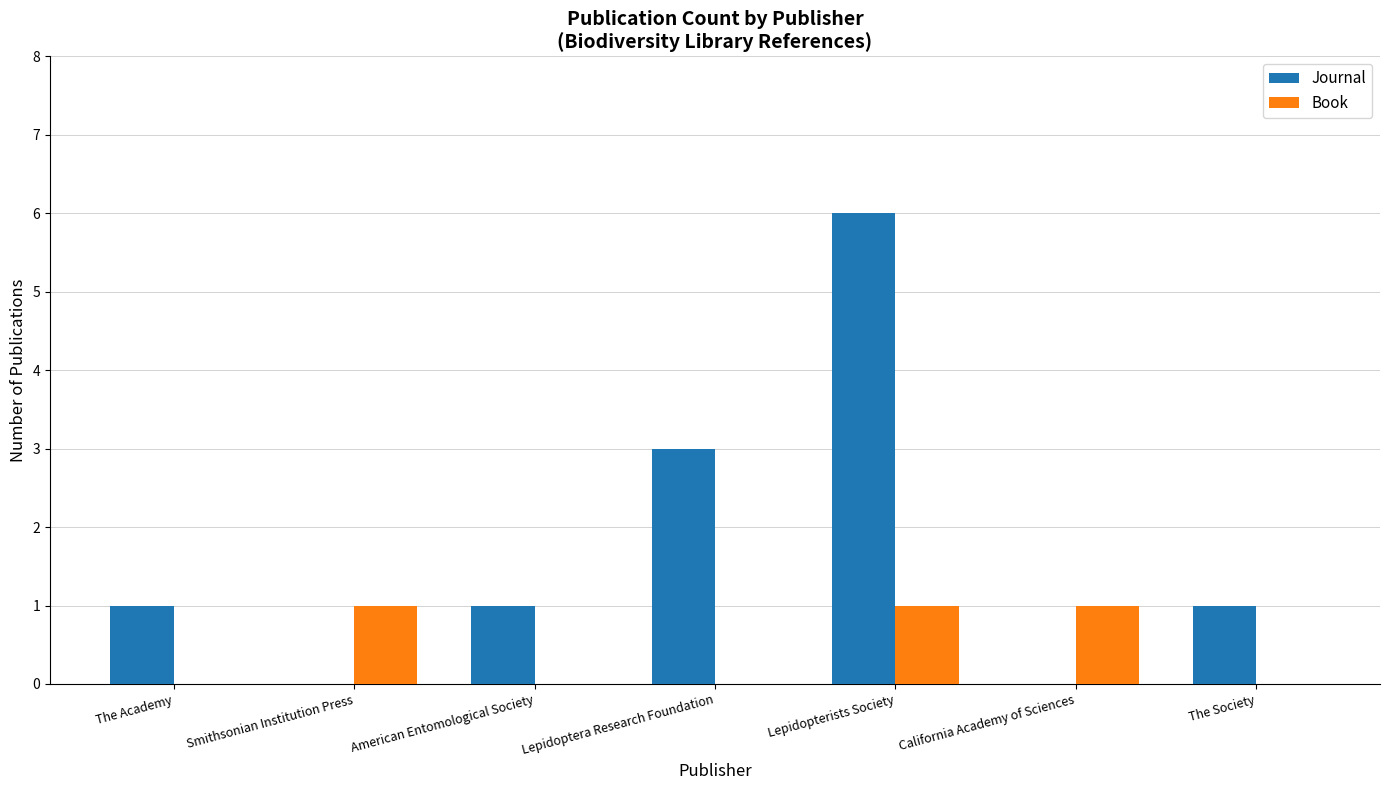

Which series changed the most between Lepidopterists Society and The Society?

Journal